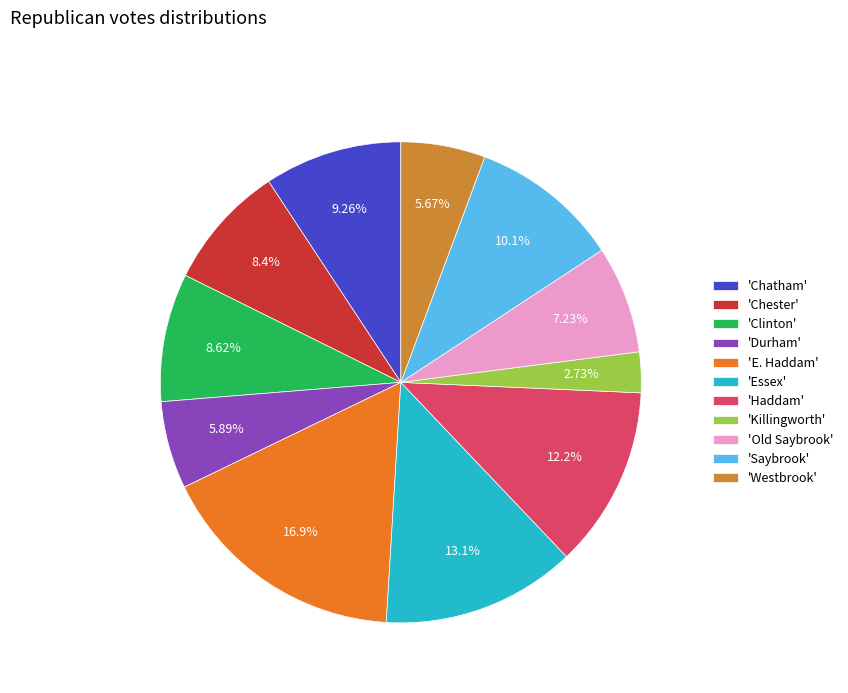

Is the sum of 'Westbrook' and 'Saybrook' greater than half?

No